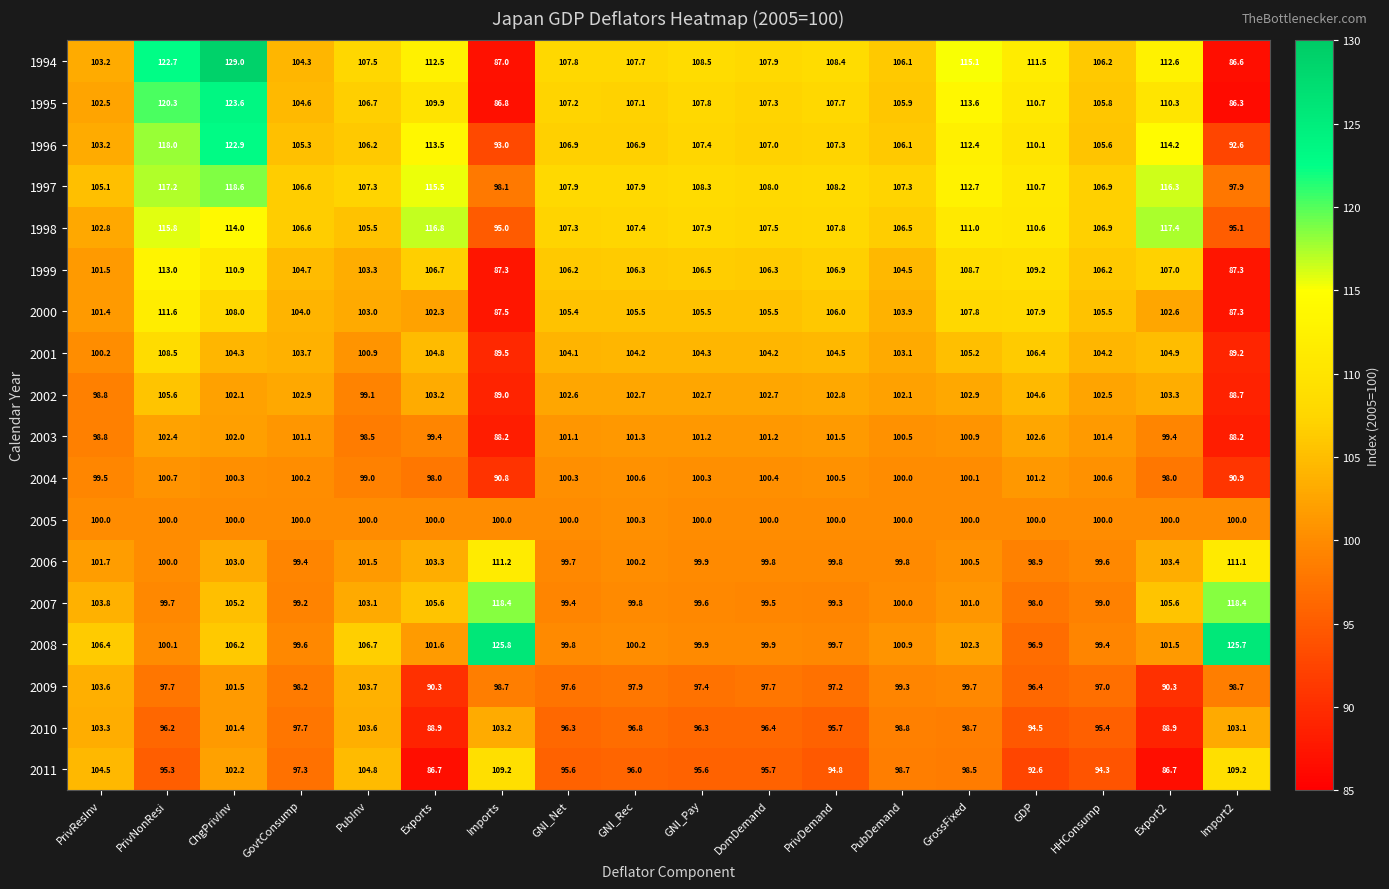

Between DomDemand and Export2, which series saw the biggest shift?

1998